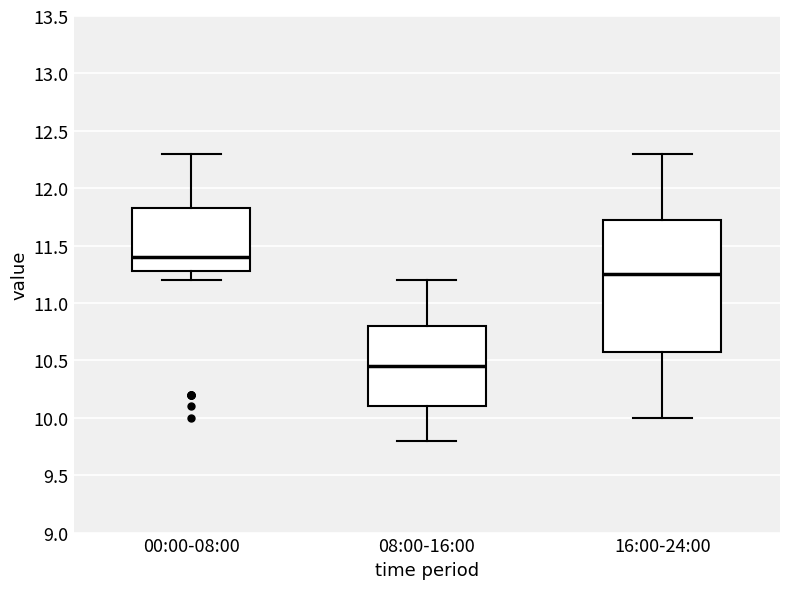

Which box has the lowest median line?

08:00-16:00